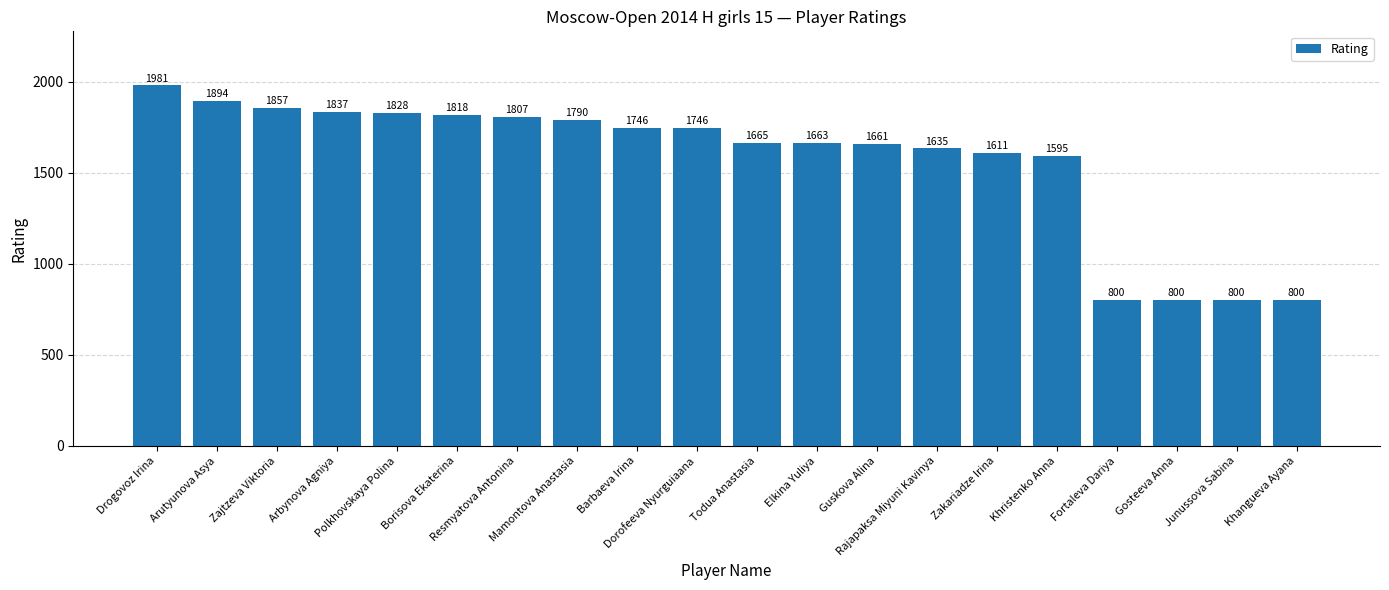

How many bars are there in total?

20